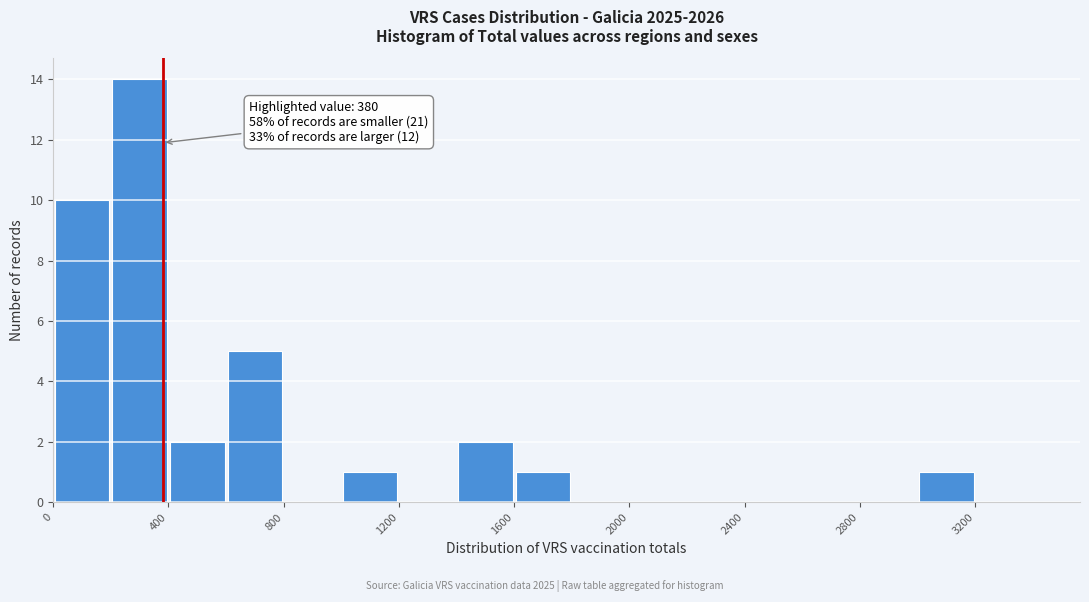

Which range on the x-axis has the tallest bar?

200 to 400